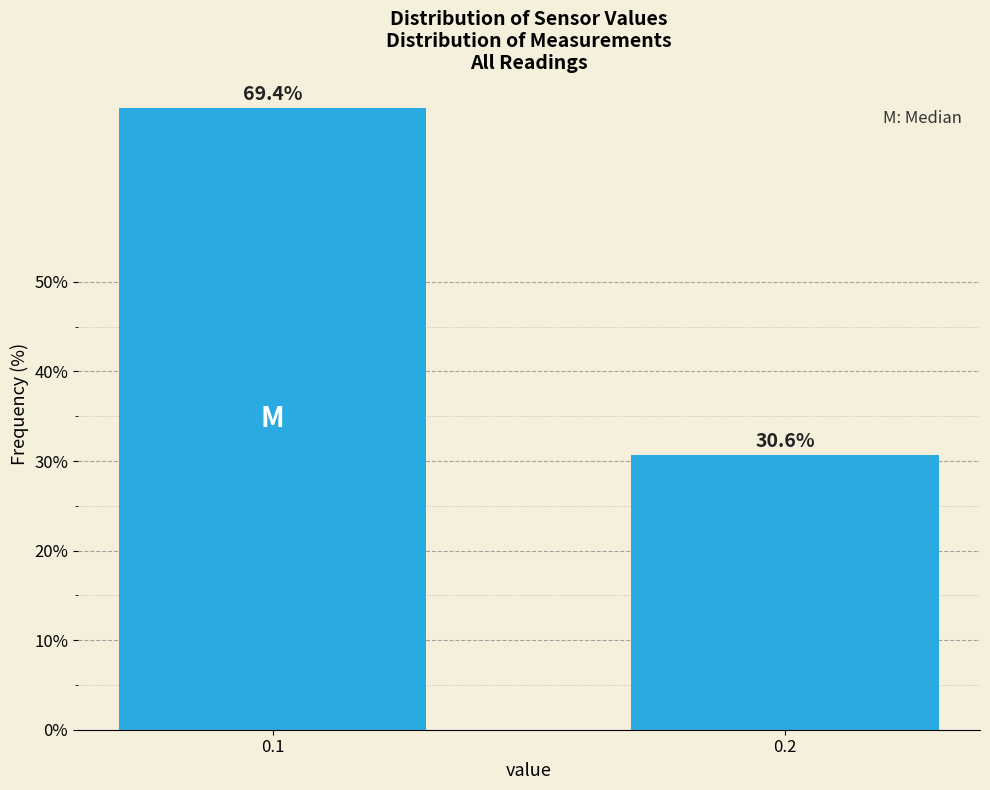

Reading left to right, list all the values displayed in this chart.

69.4	30.6